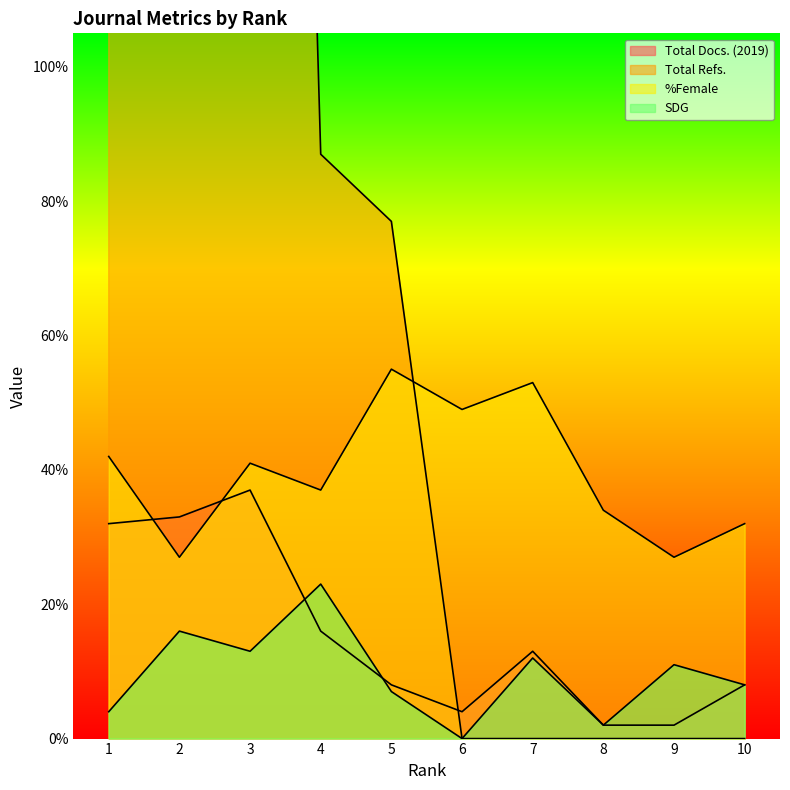

How many distinct data groups are displayed?

4